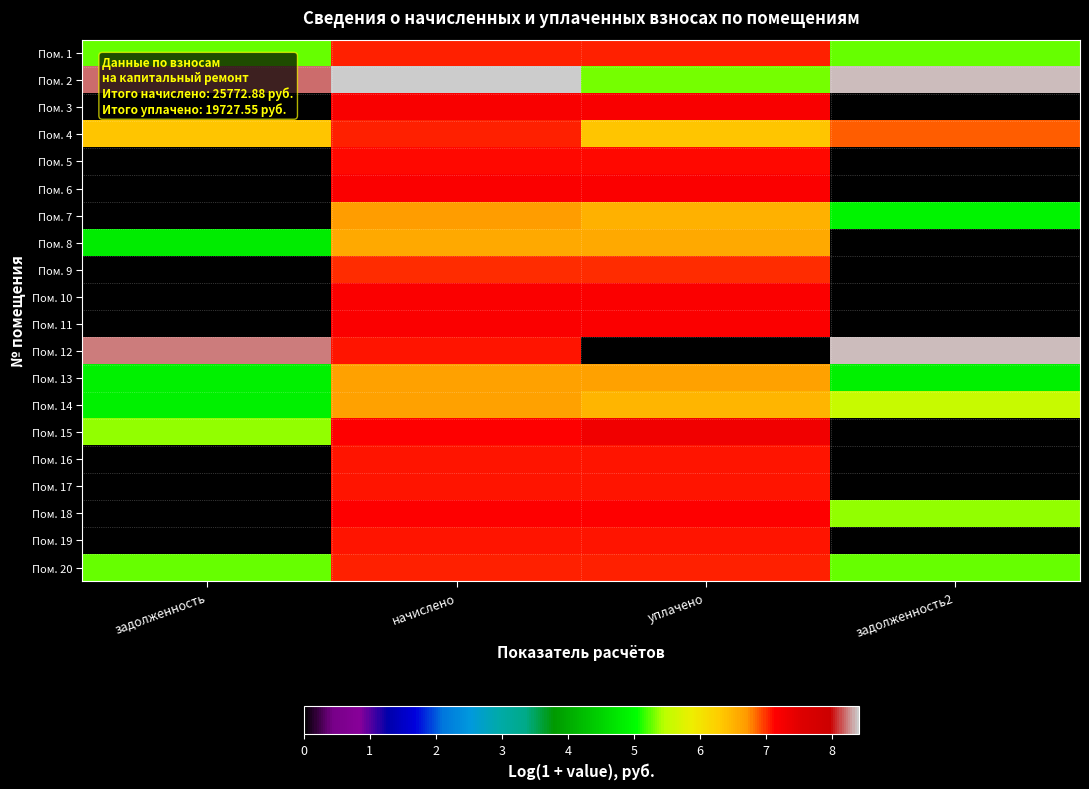

Rank the series by their maximum value, from lowest to highest.

Пом. 8, Пом. 13, Пом. 14, Пом. 7, Пом. 9, Пом. 1, Пом. 4, Пом. 20, Пом. 16, Пом. 17, Пом. 19, Пом. 5, Пом. 18, Пом. 10, Пом. 11, Пом. 6, Пом. 3, Пом. 15, Пом. 12, Пом. 2